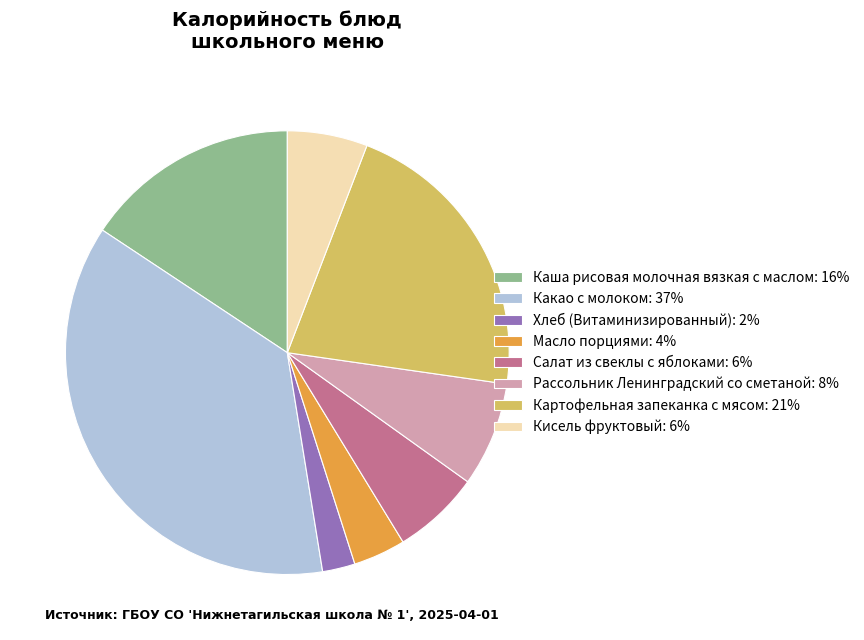

Combined, do Рассольник Ленинградский со сметаной and Кисель фруктовый account for over 50%?

No